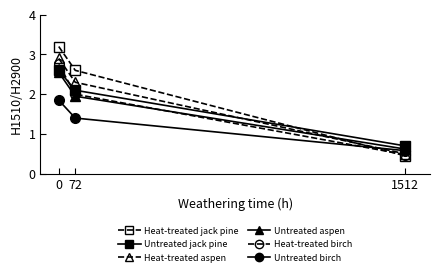

Is the value of Untreated aspen at 72 greater than the value of Heat-treated aspen at 0?

No